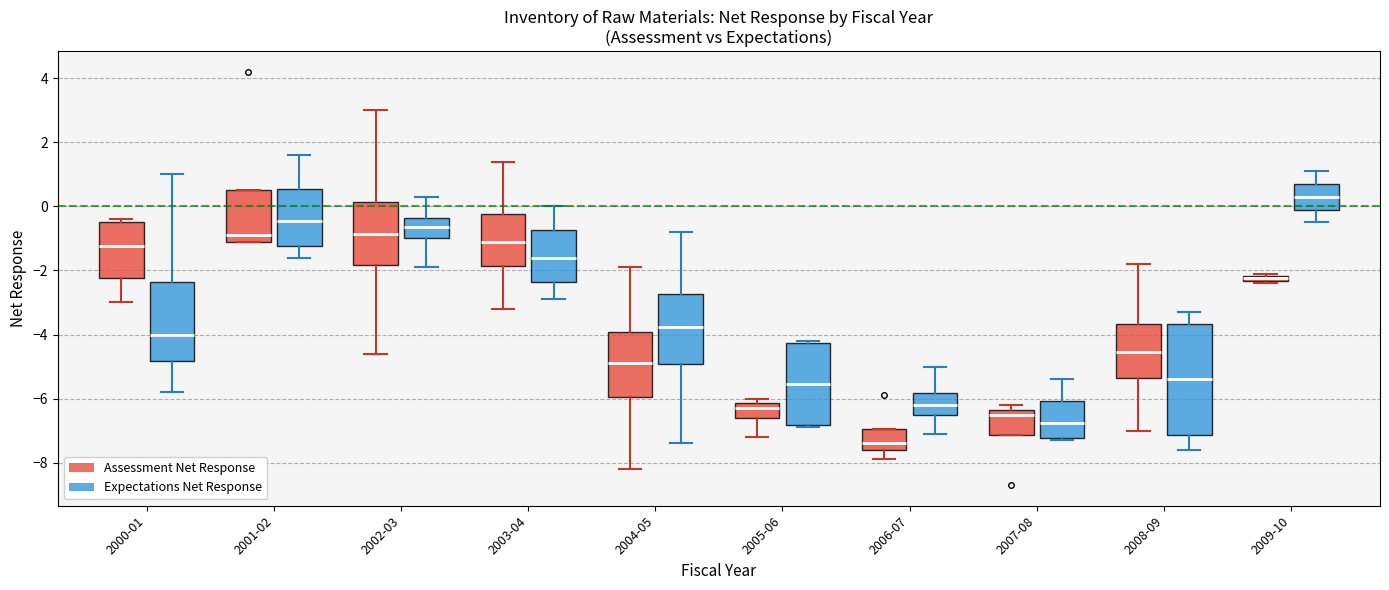

Where is the lower edge of the box for 2005-06 (Expectations Net Response) on the y-axis? The values are not printed on the chart, so give them approximately, as read against the axis.

-6.8